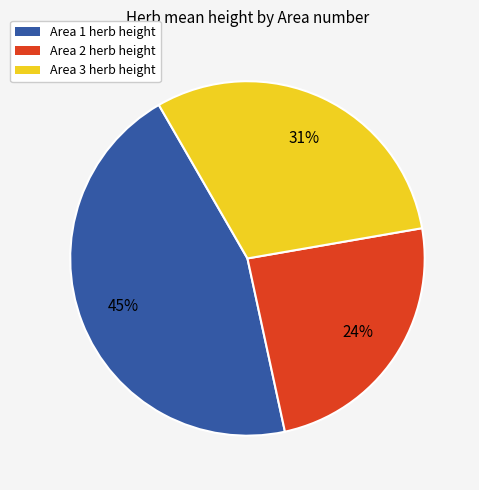

Between Area 2 and Area 1, which is larger?

Area 1